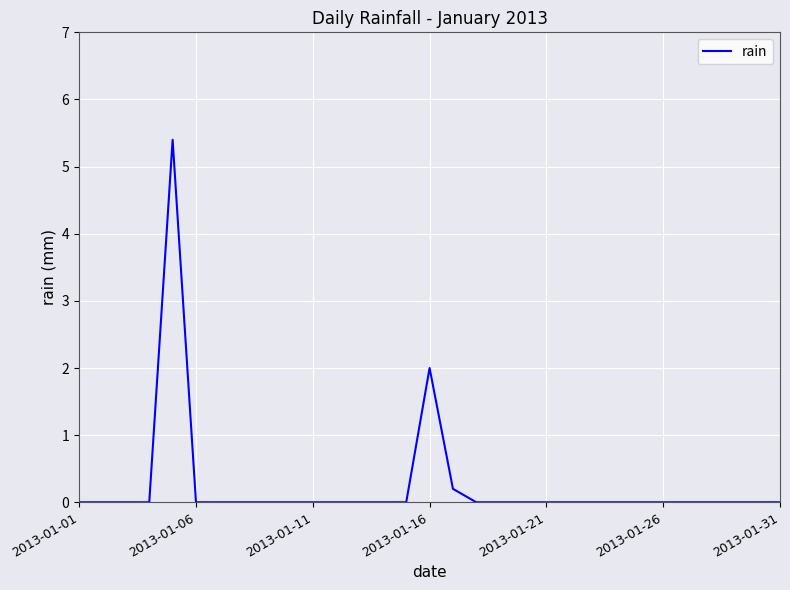

Reading left to right, list all the values displayed in this chart.

0.0	0.0	0.0	0.0	5.4	0.0	0.0	0.0	0.0	0.0	0.0	0.0	0.0	0.0	0.0	2.0	0.2	0.0	0.0	0.0	0.0	0.0	0.0	0.0	0.0	0.0	0.0	0.0	0.0	0.0	0.0